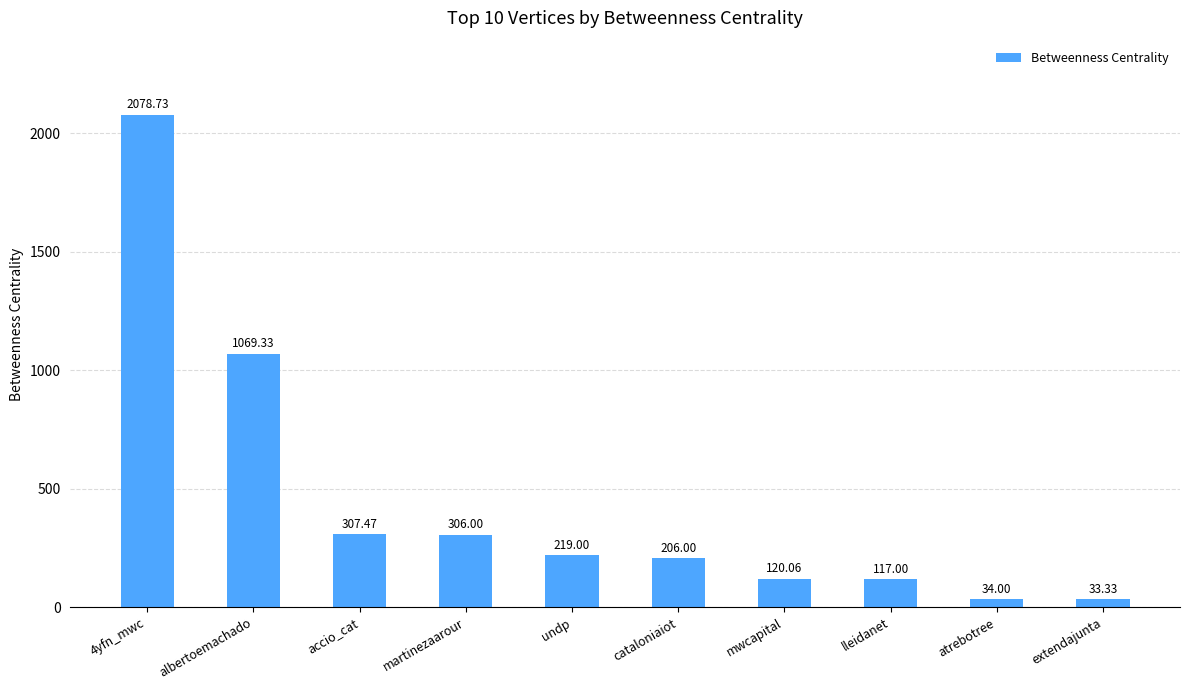

What is the change in value from 4yfn_mwc to undp?

-1859.7